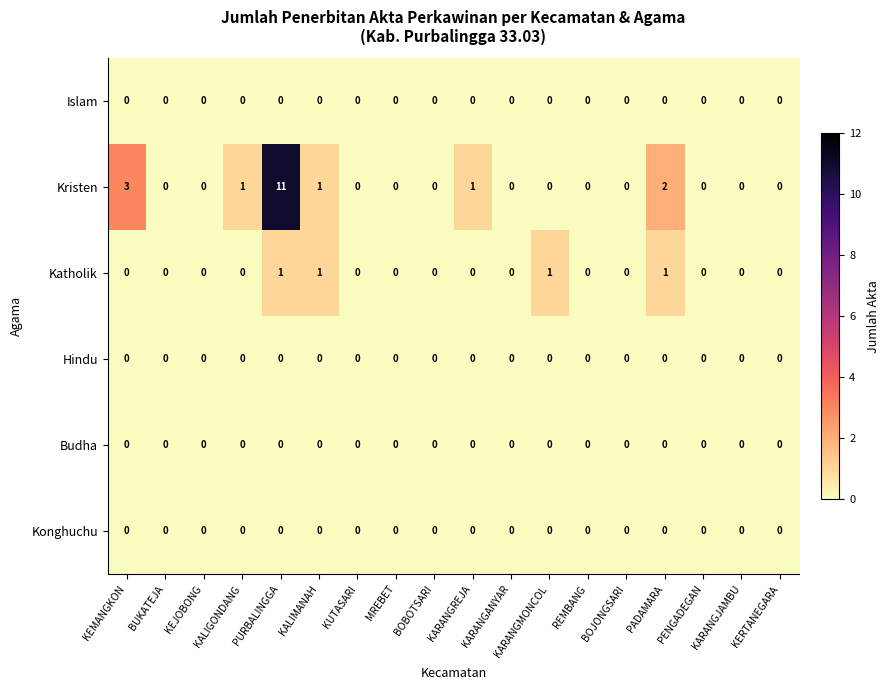

What is the sum of all Kristen values?

19